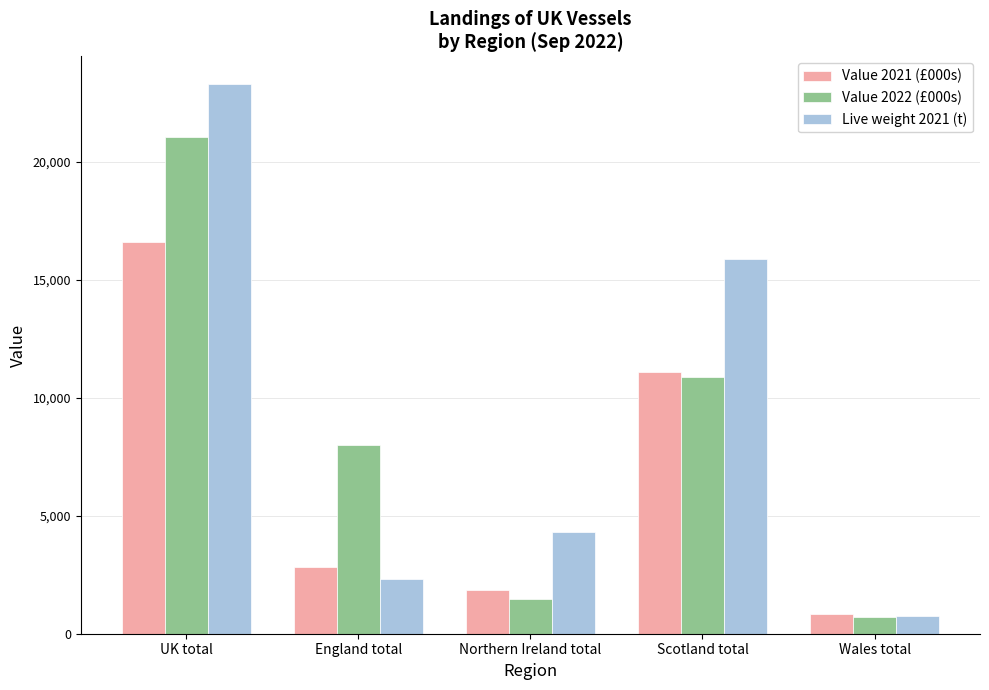

Which series changed the most between UK total and Scotland total?

Value 2022 (£000s)